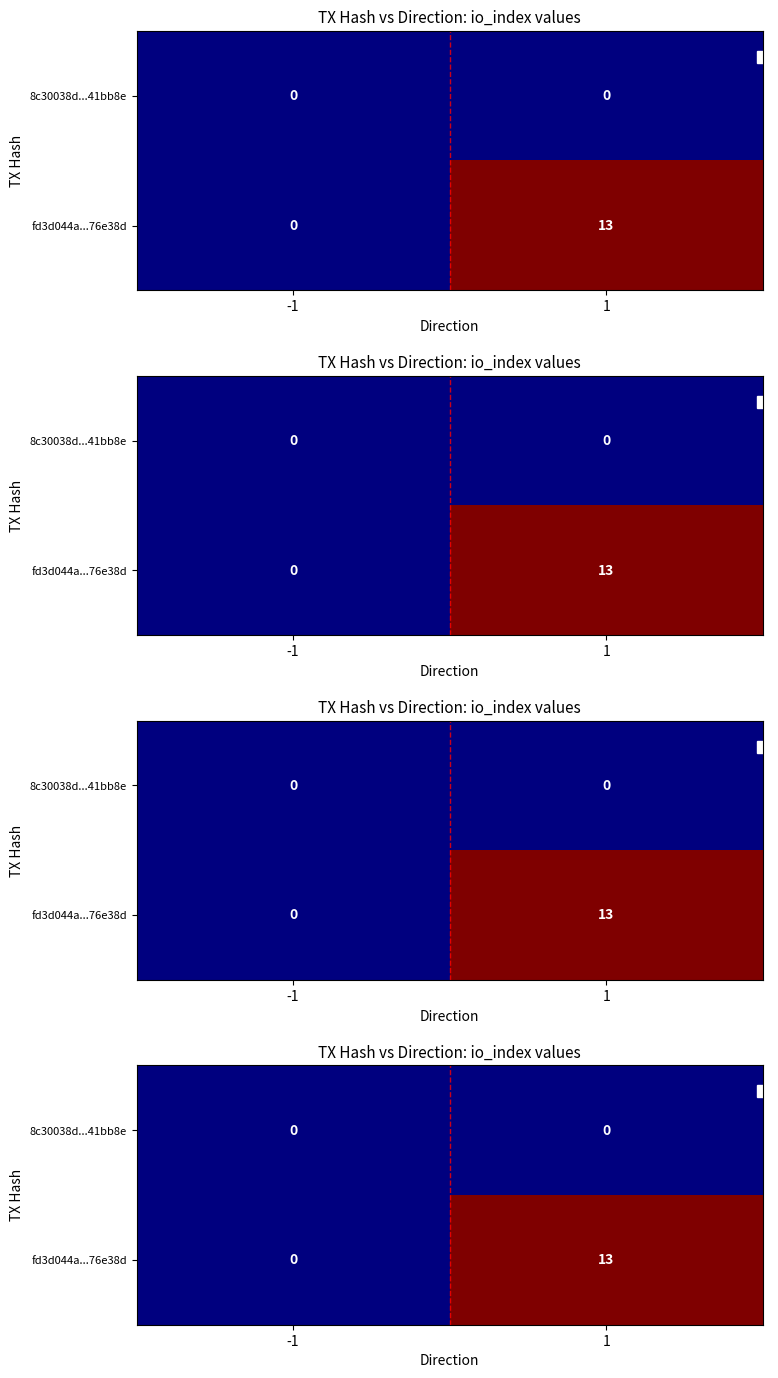

Which label corresponds to the smallest value in the chart?

-1